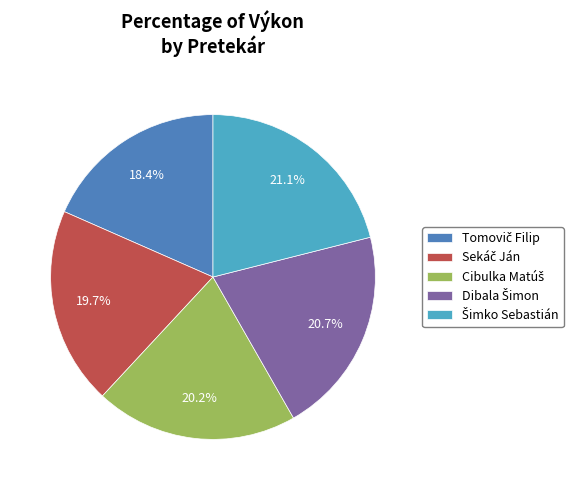

Is there a majority slice in this chart?

No